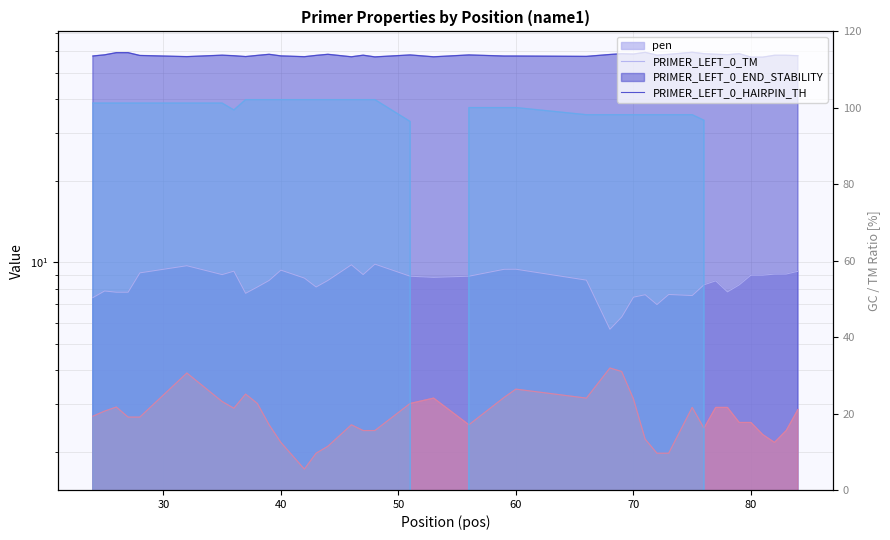

True or false: PRIMER_LEFT_0_HAIRPIN_TH has a value of 63.4 at 35.

False